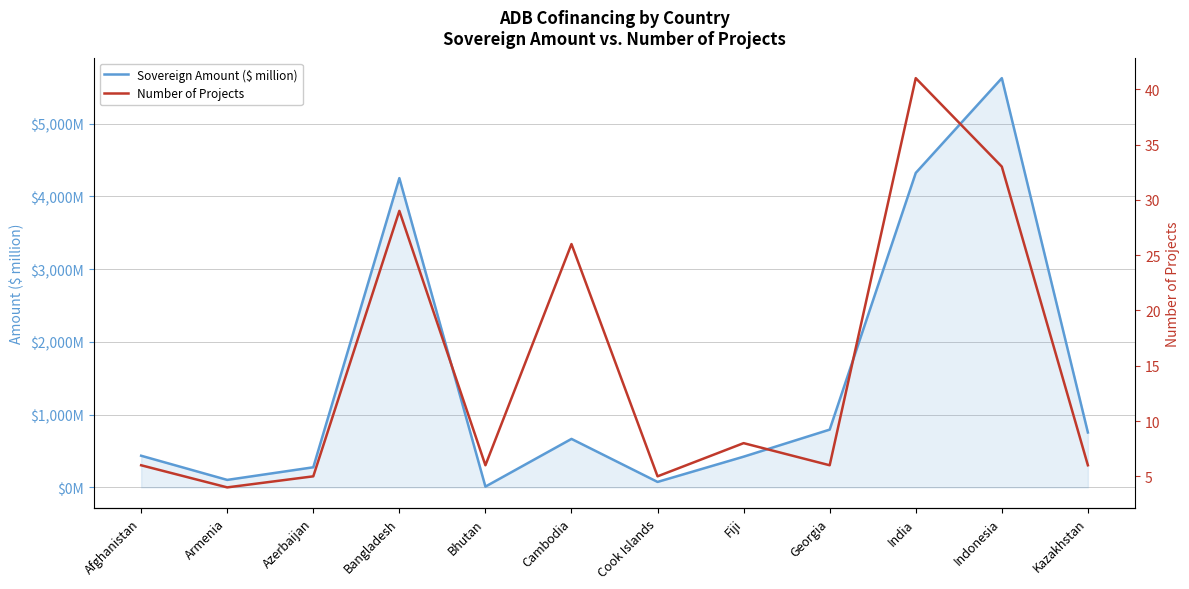

What is the sum of all Number of Projects values?

175.0